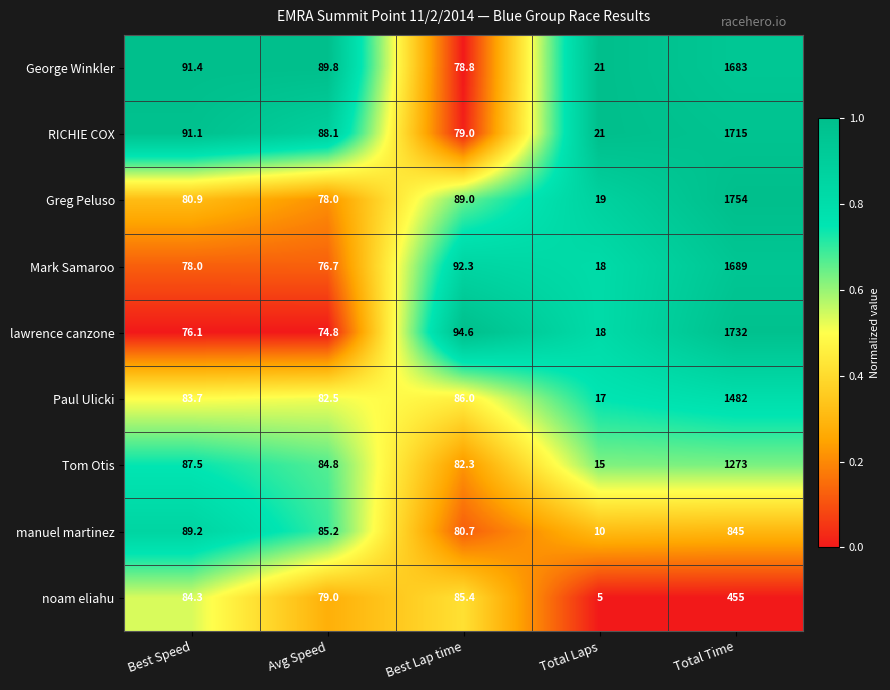

What is the difference between the Greg Peluso values at Avg Speed and Total Time?

1676.0